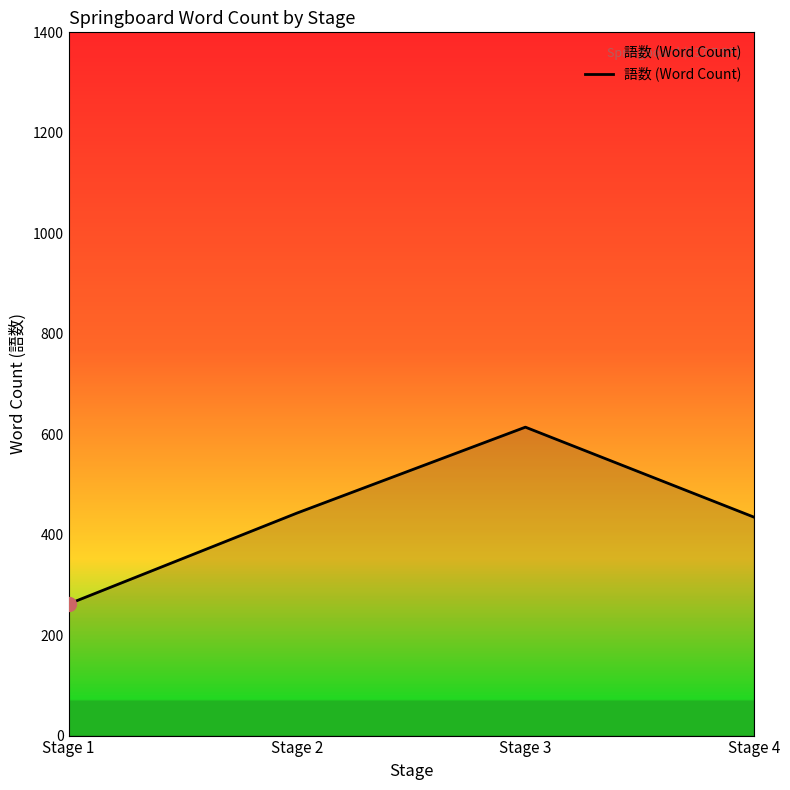

What is the change in value from Stage 1 to Stage 4?

+173